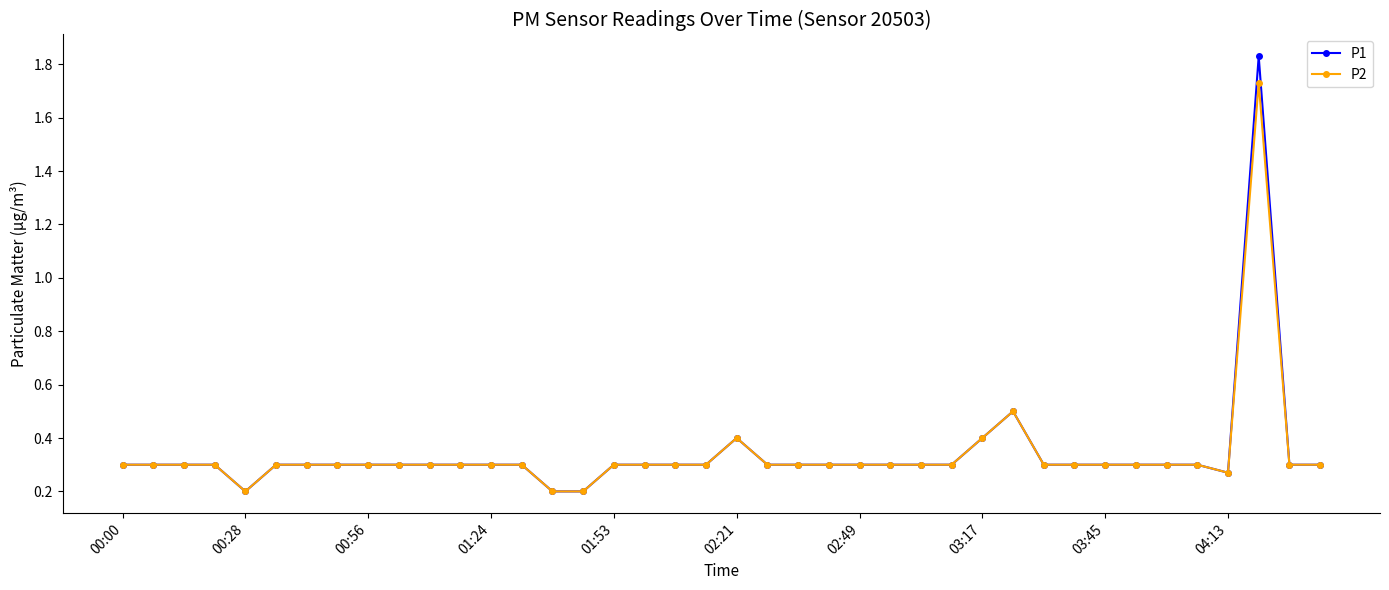

How many lines are shown in the chart?

2